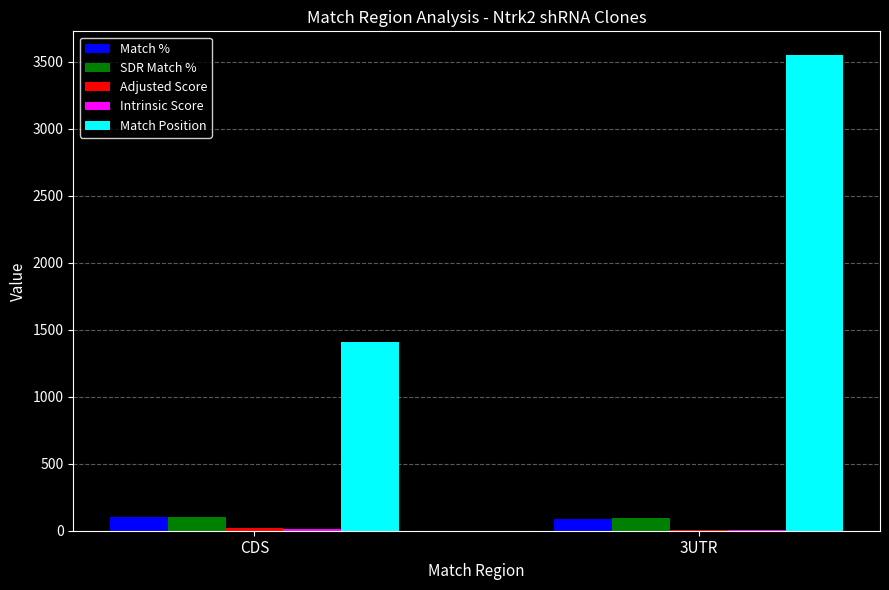

Which series has the largest range (max minus min)?

Match Position